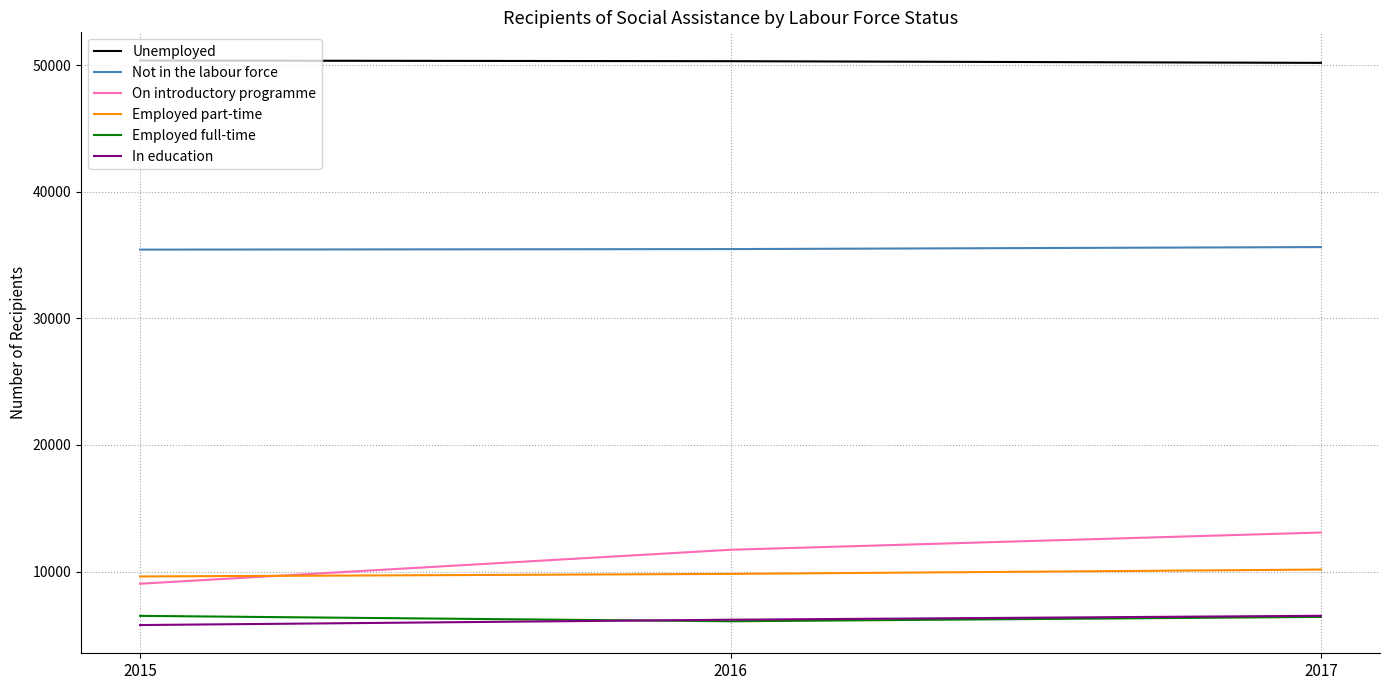

Does the chart display data point markers on the line(s)?

No